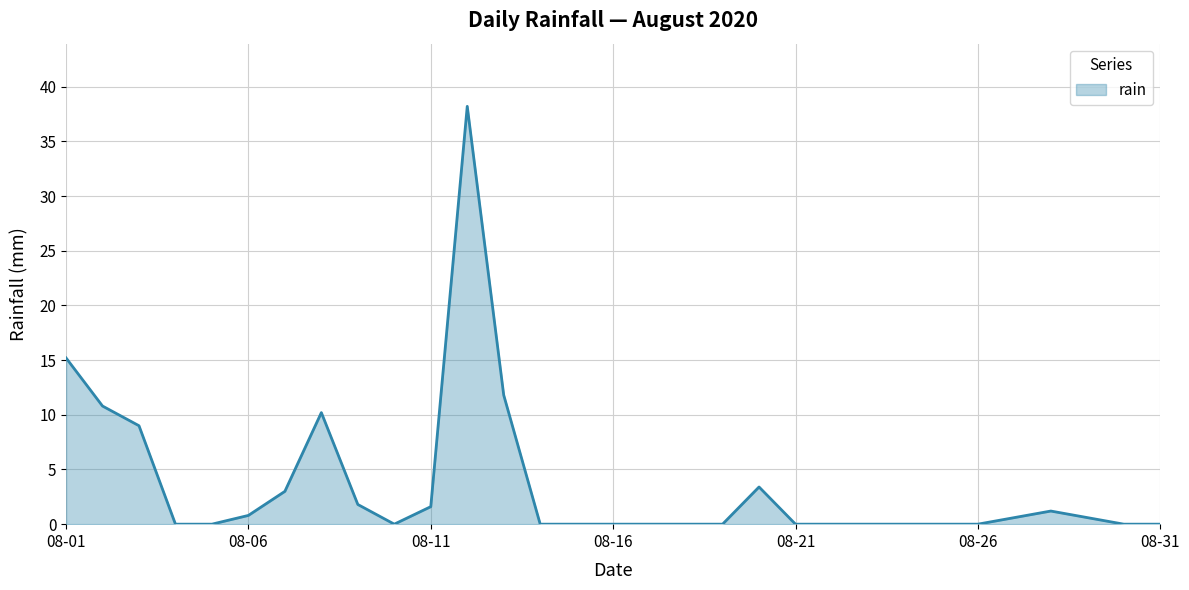

What is the maximum value shown in the chart?

38.2